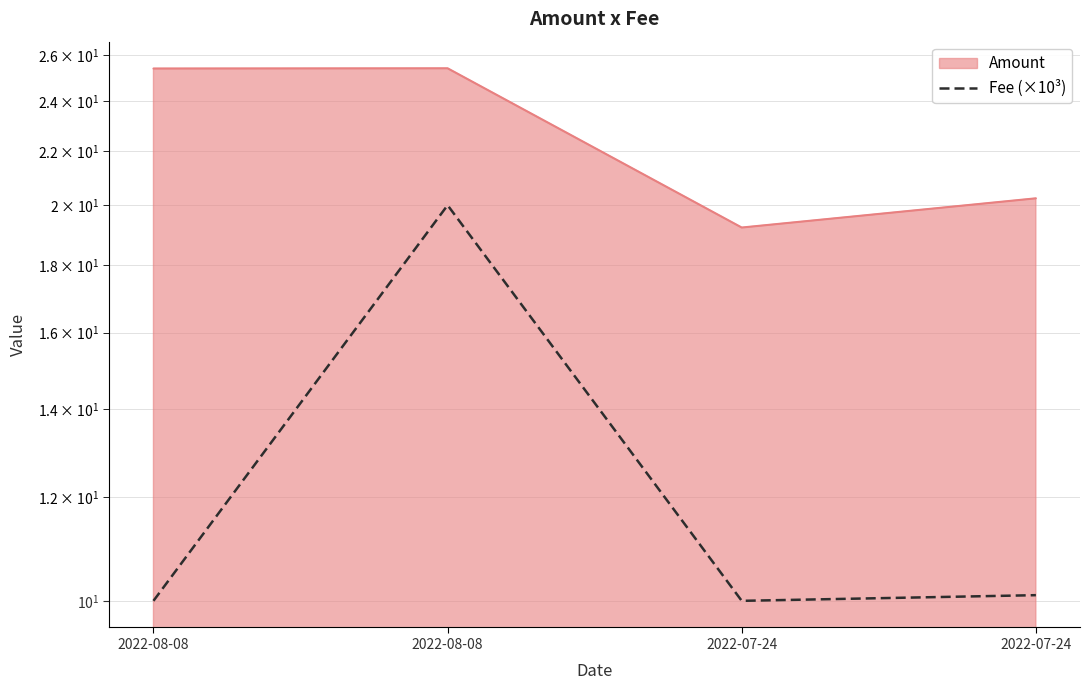

Approximately how many times larger is the value at 2022-08-08 compared to 2022-08-08?

0.5